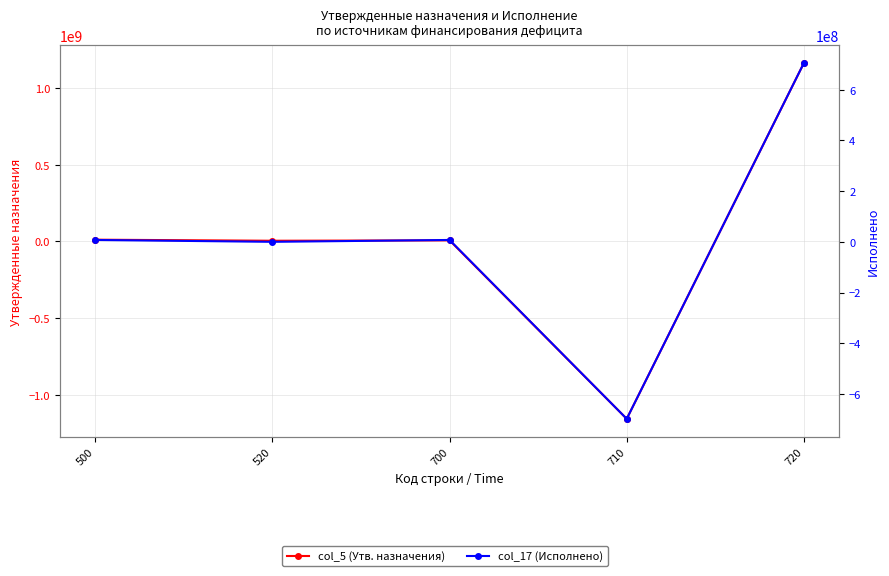

What is the difference between the highest and lowest values at 500?

4078191.1